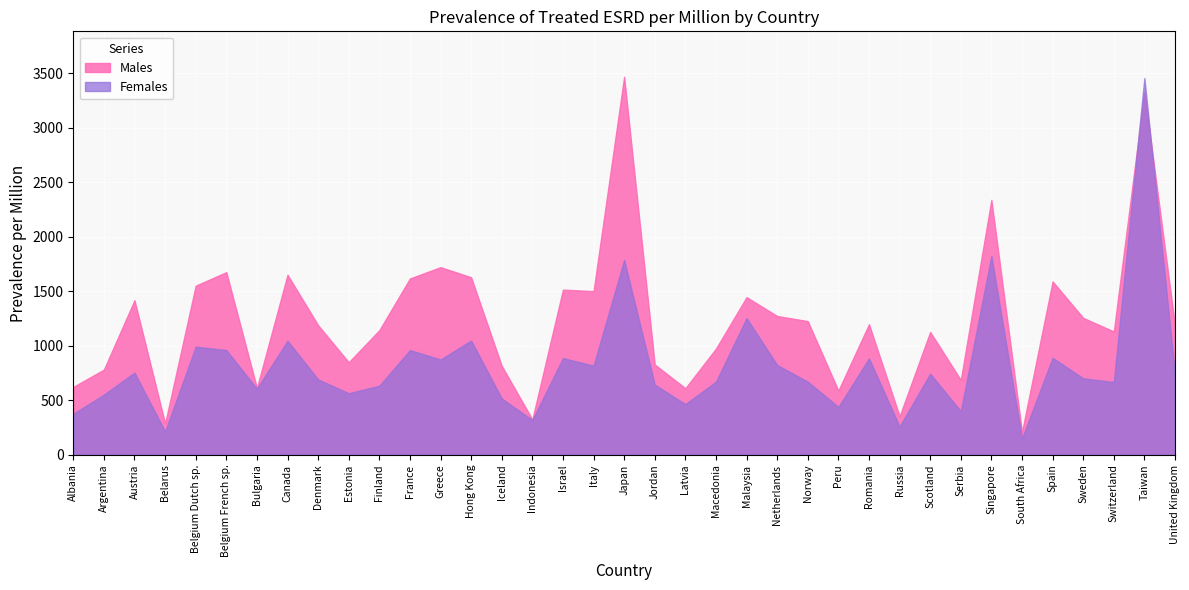

How many distinct data groups are displayed?

2